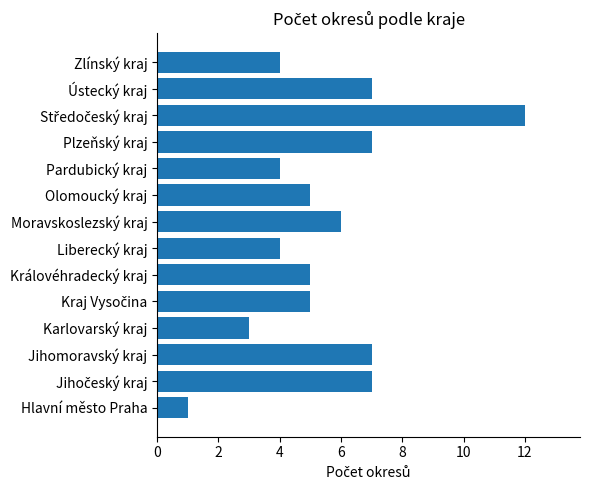

Reading bottom to top, extract all data points from this chart.

1	7	7	3	5	5	4	6	5	4	7	12	7	4